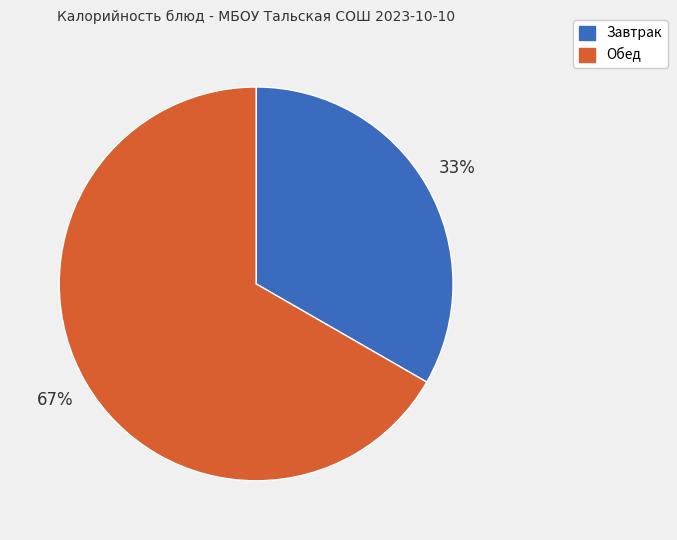

Is there any slice that represents more than half of the pie?

Yes